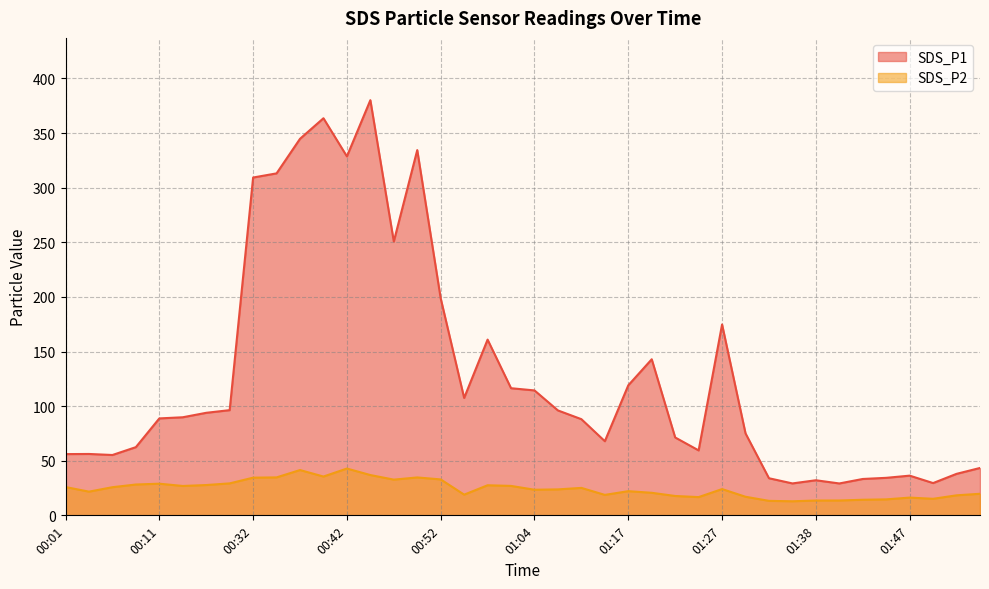

Reading left to right, list all the values displayed in this chart.

SDS_P1: 56.1	56.2	55.2	62.5	88.8	89.8	93.9	96.3	309.3	313.1	344.8	363.6	328.6	380.1	250.7	334.4	198.7	107.5	160.9	116.4	114.4	96.0	88.0	67.9	119.0	142.9	71.3	59.5	174.8	75.0	34.0	29.2	32.1	29.2	33.3	34.4	36.4	29.6	38.0	43.4
SDS_P2: 25.9	21.7	25.8	28.2	29.0	26.9	27.8	29.3	34.5	34.8	41.5	35.5	42.9	36.9	32.7	34.7	32.9	18.9	27.6	26.9	23.4	23.8	25.1	18.7	22.1	20.6	17.7	16.7	24.1	17.0	13.3	12.9	13.6	13.6	14.3	14.6	16.2	15.2	18.3	19.8